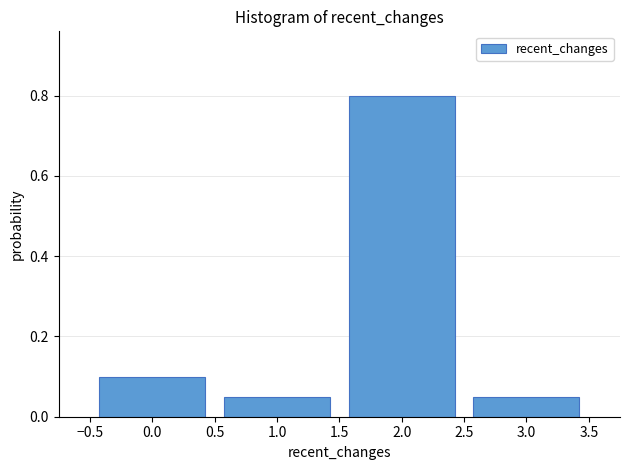

How tall is the bar that spans 2.5 to 3.5 on the x-axis? The values are not printed on the chart, so give them approximately, as read against the axis.

0.06